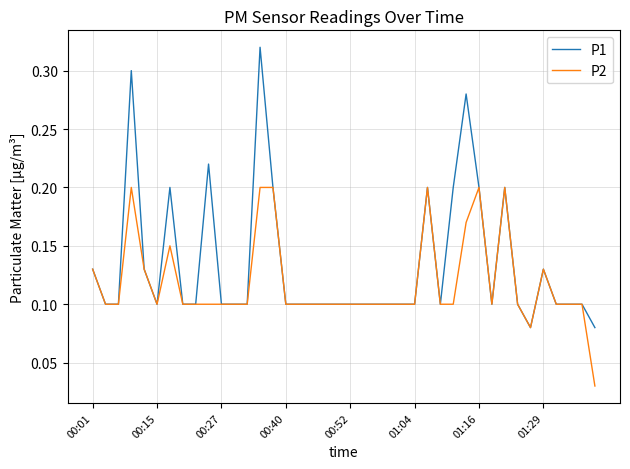

Is this an area chart (filled region under the line)?

No